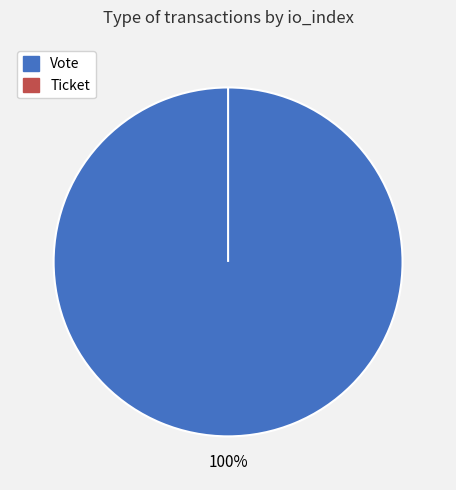

Combined, do Vote and Ticket account for over 50%?

Yes